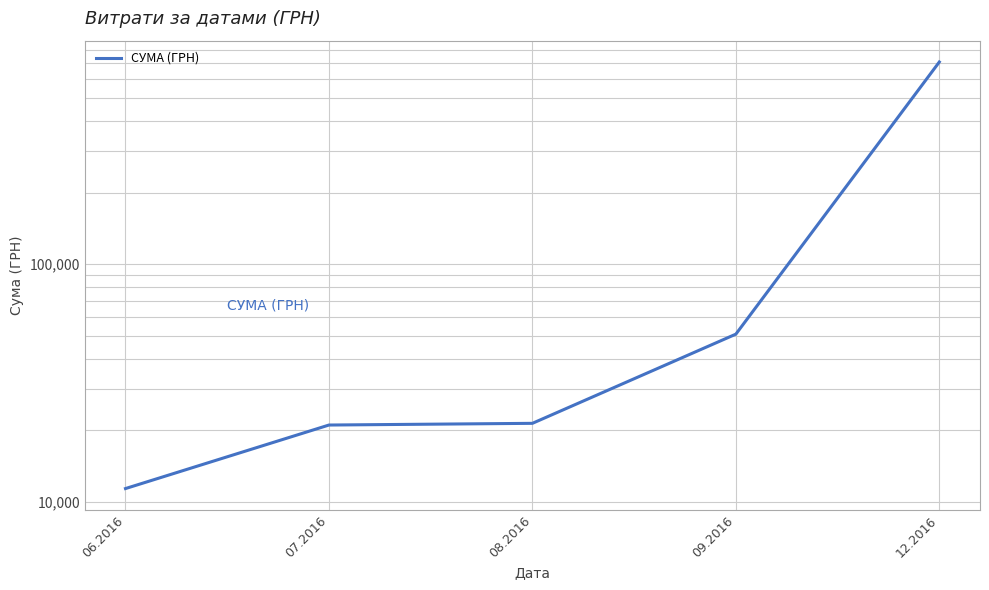

Where does the data first go above 21415?

08.2016